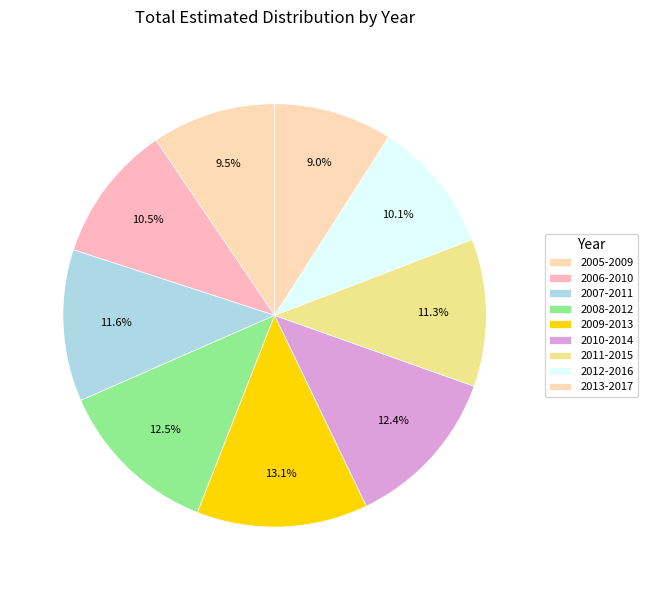

Combined, do 2012-2016 and 2007-2011 account for over 50%?

No